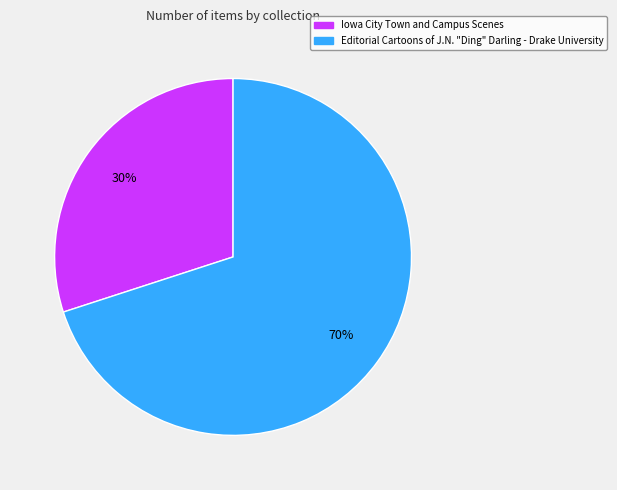

To the nearest percent, what is the average slice percentage?

50%